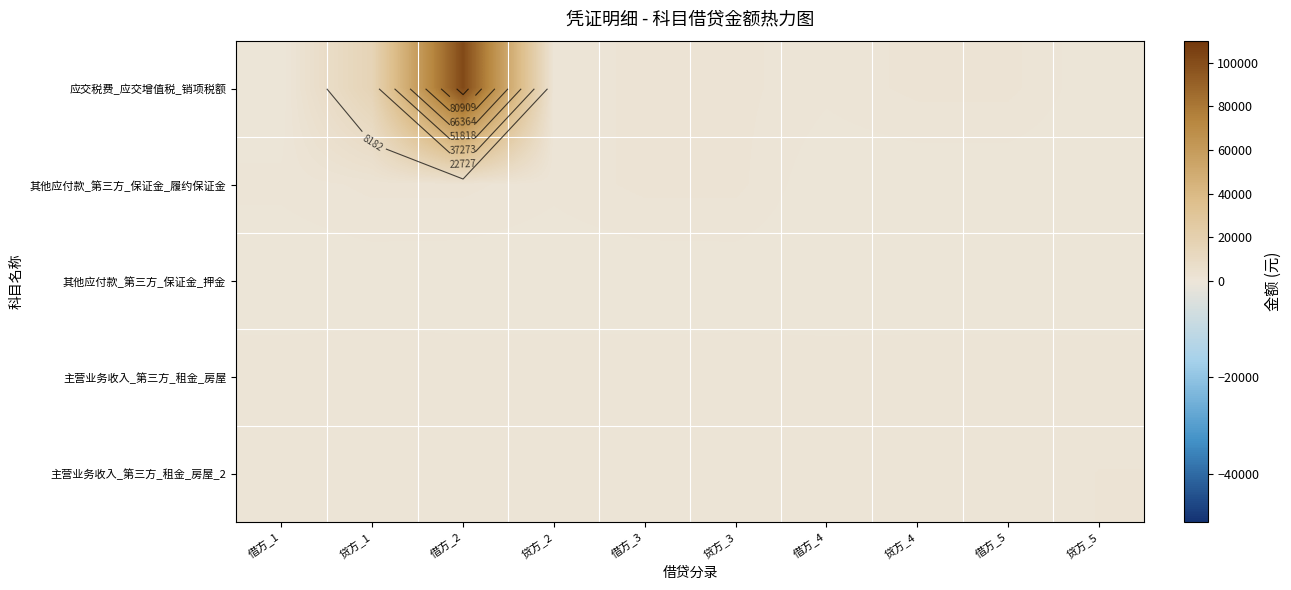

Count the number of categories in the chart.

10